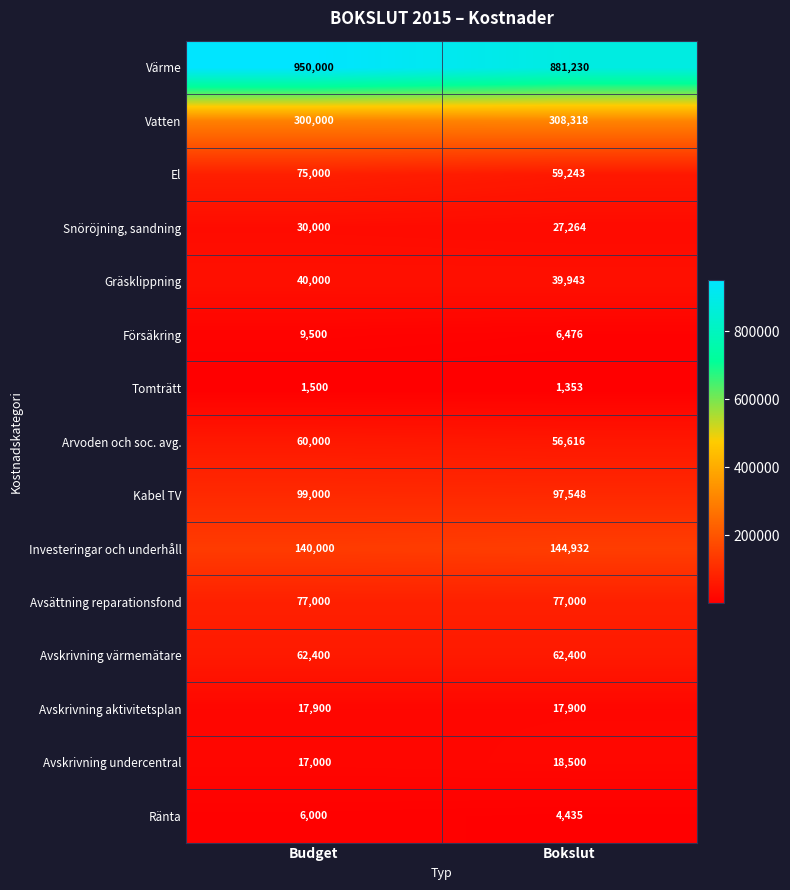

Between Budget and Bokslut, which series saw the biggest shift?

Värme